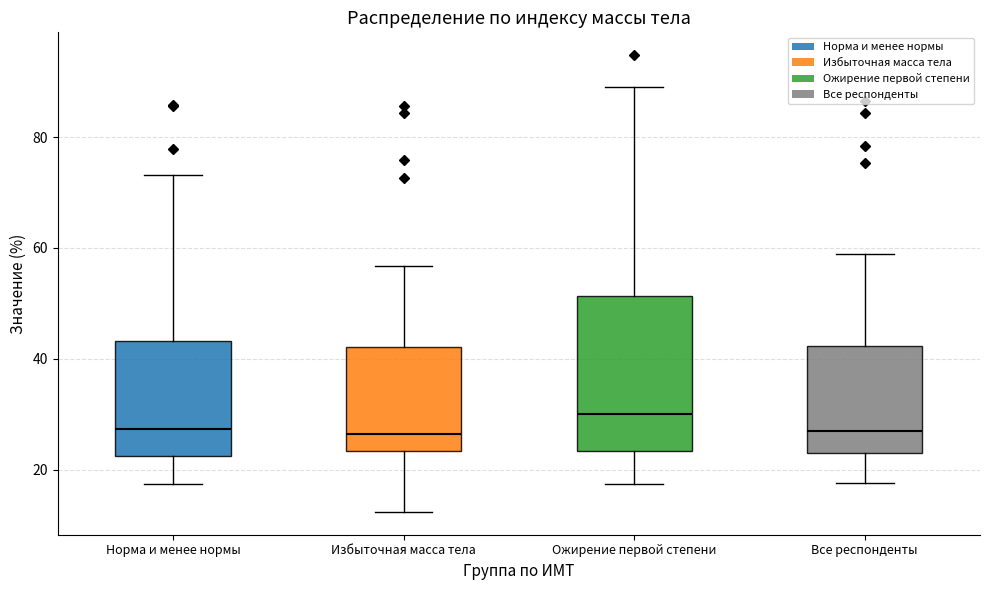

Which box's median line is the highest?

Ожирение первой степени